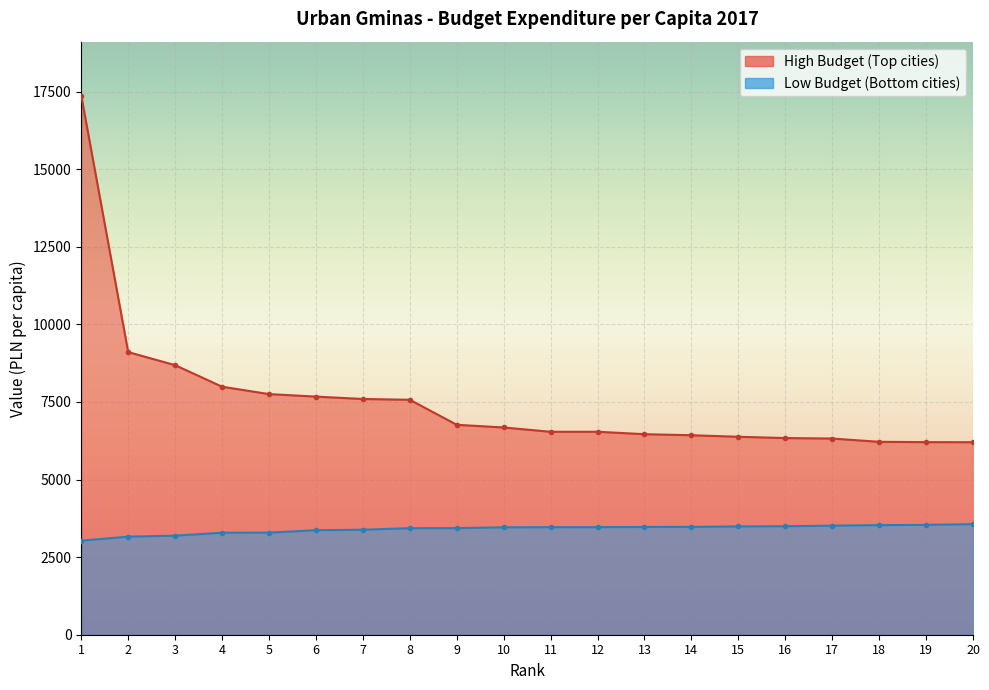

Is the value of High Budget (Top cities) at 9 greater than the value of Low Budget (Bottom cities) at 20?

Yes